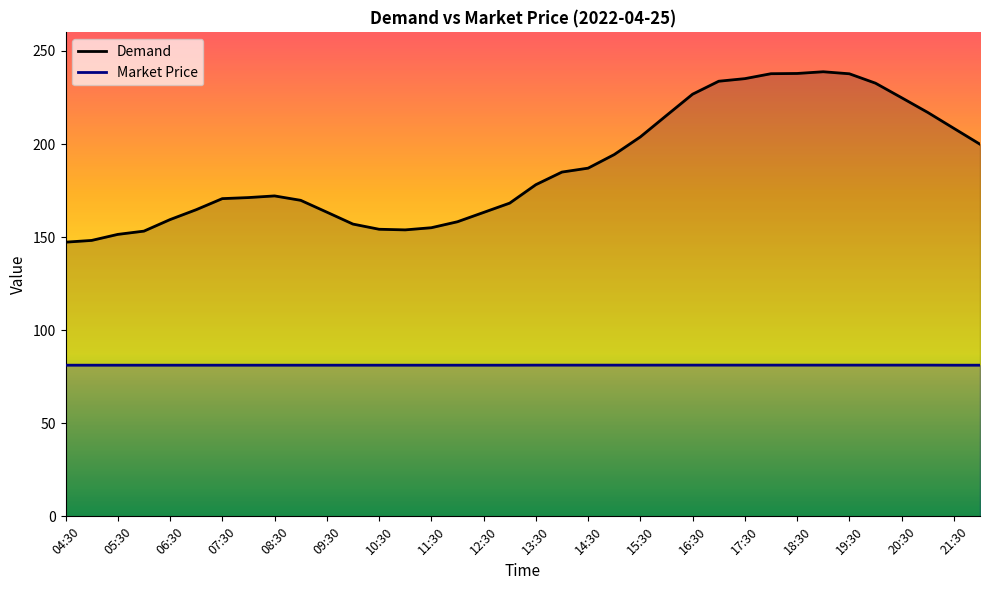

How many distinct data groups are displayed?

2